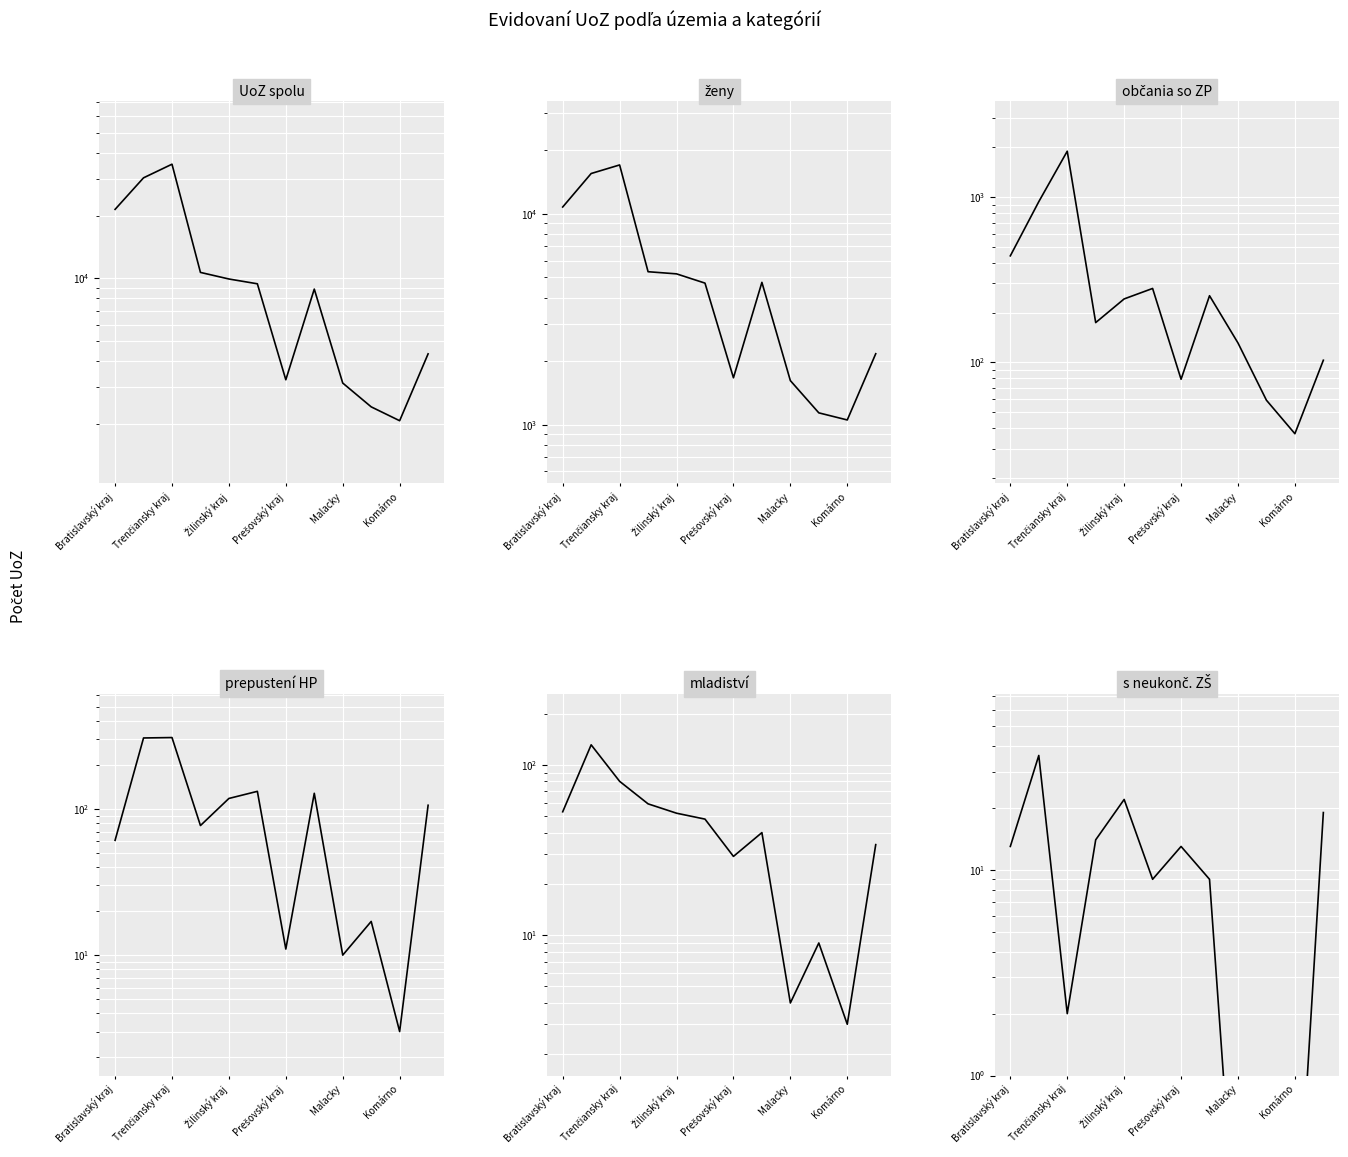

What is the highest value of the s neukonč. ZŠ series?

36.0